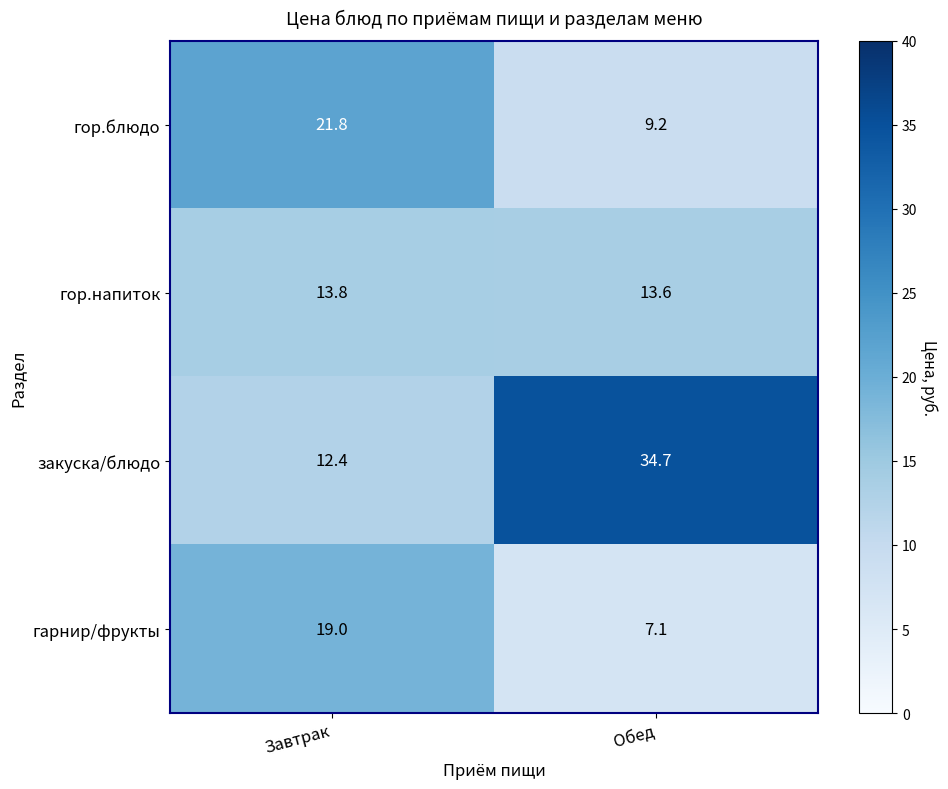

The value of гор.напиток at Завтрак is 22.4. True or false?

False